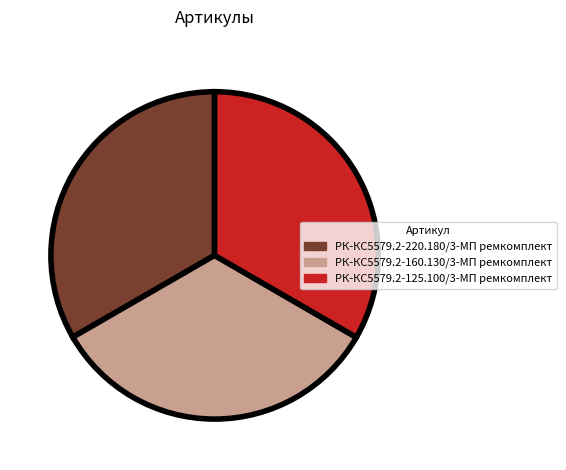

How many segments does this pie chart have?

3